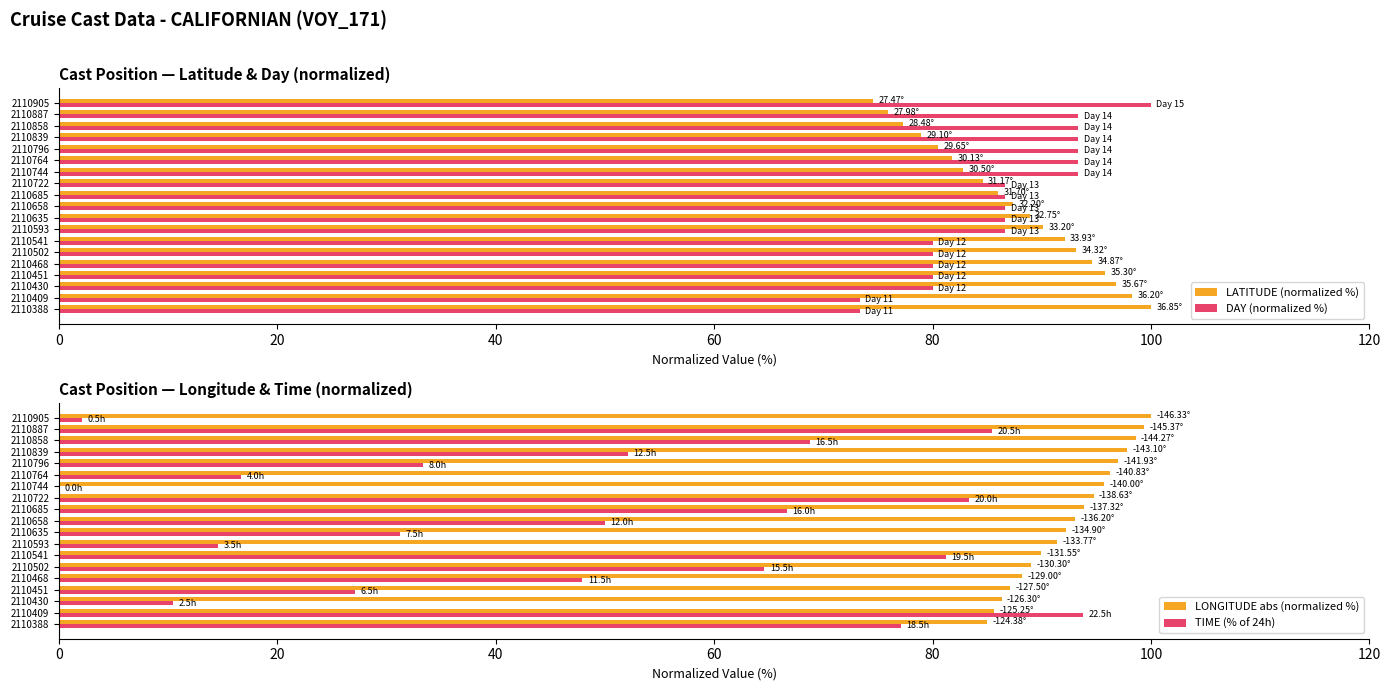

Rank the categories by LATITUDE (normalized %) value from highest to lowest.

2110388, 2110409, 2110430, 2110451, 2110468, 2110502, 2110541, 2110593, 2110635, 2110658, 2110685, 2110722, 2110744, 2110764, 2110796, 2110839, 2110858, 2110887, 2110905